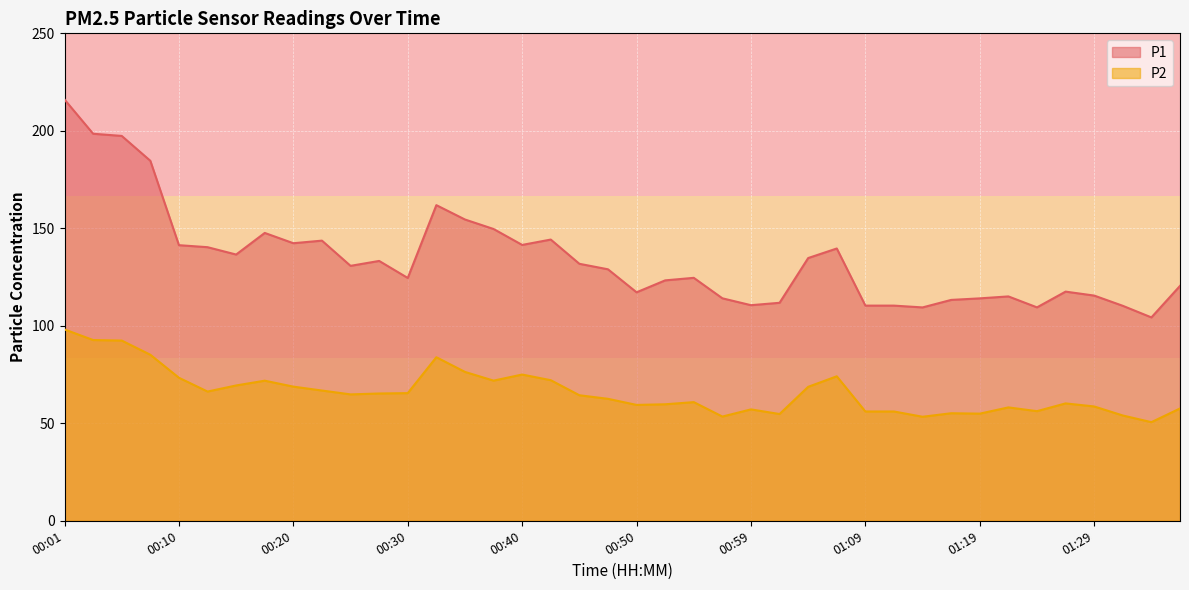

Reading left to right, what are all the values shown in this chart?

P1: 216.1	198.5	197.4	184.6	141.3	140.3	136.6	147.6	142.3	143.7	130.8	133.3	124.5	161.9	154.5	149.7	141.5	144.2	131.8	129.0	117.2	123.3	124.6	114.1	110.6	111.8	134.8	139.7	110.3	110.3	109.4	113.3	114.1	115.1	109.5	117.5	115.5	110.2	104.3	120.5
P2: 98.1	92.7	92.4	85.2	73.3	66.3	69.4	71.8	68.8	66.8	64.8	65.3	65.5	83.9	76.3	71.9	75.0	72.1	64.4	62.5	59.4	59.8	60.9	53.5	57.1	54.8	68.7	74.1	56.0	56.0	53.4	55.1	55.0	58.1	56.2	60.2	58.6	54.0	50.6	57.6